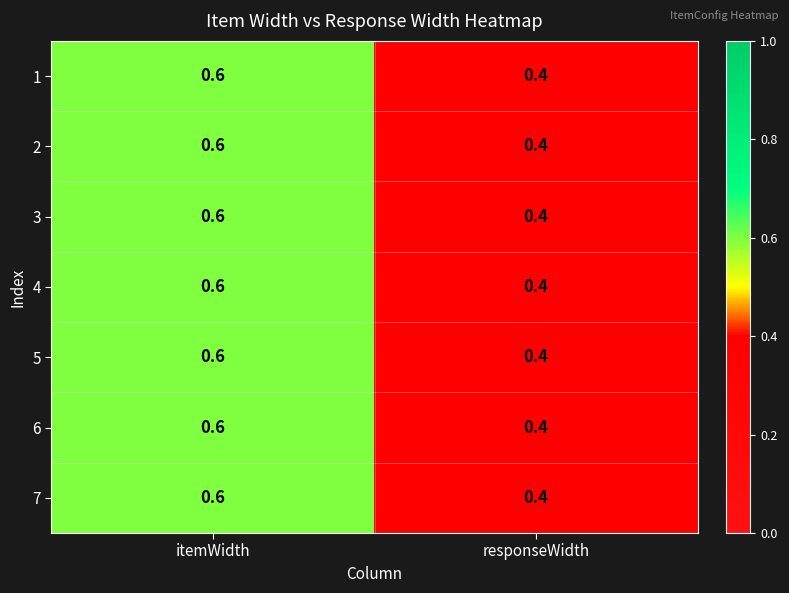

What is the sum of the 5 values at itemWidth and responseWidth?

1.0